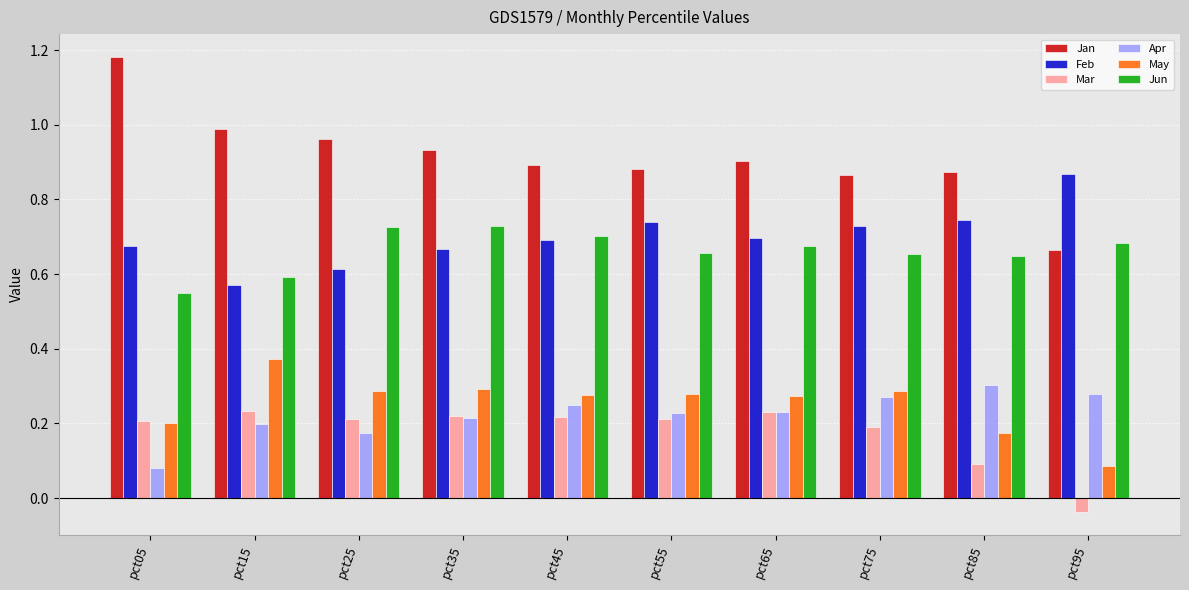

What is the total value across all series at pct35?

3.1